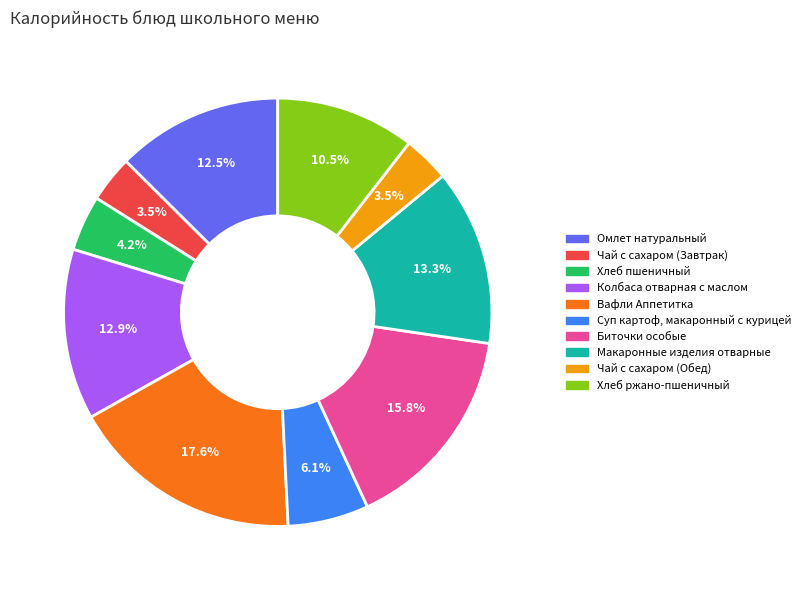

Which category has the biggest portion of the pie?

Вафли Аппетитка